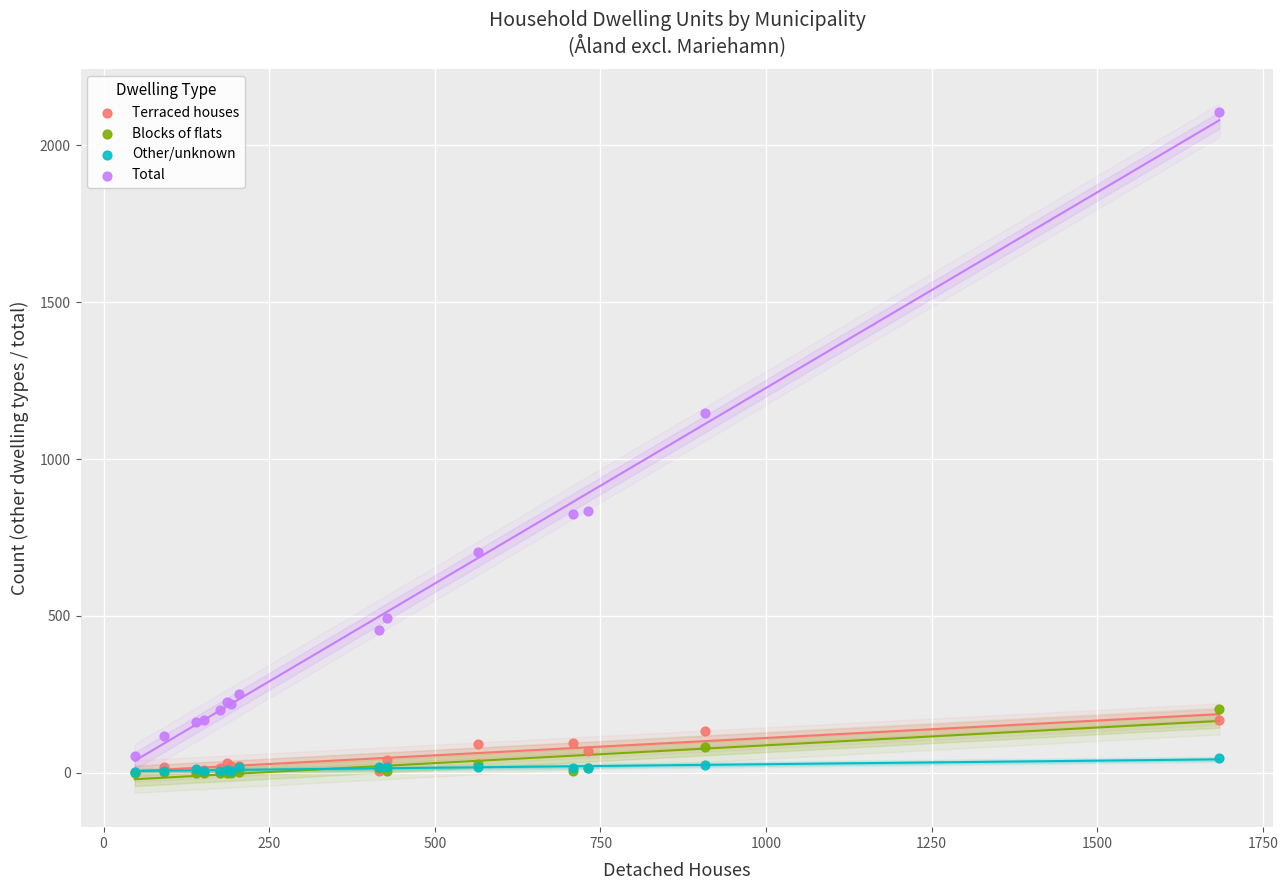

Which series contains the highest Y value?

Total